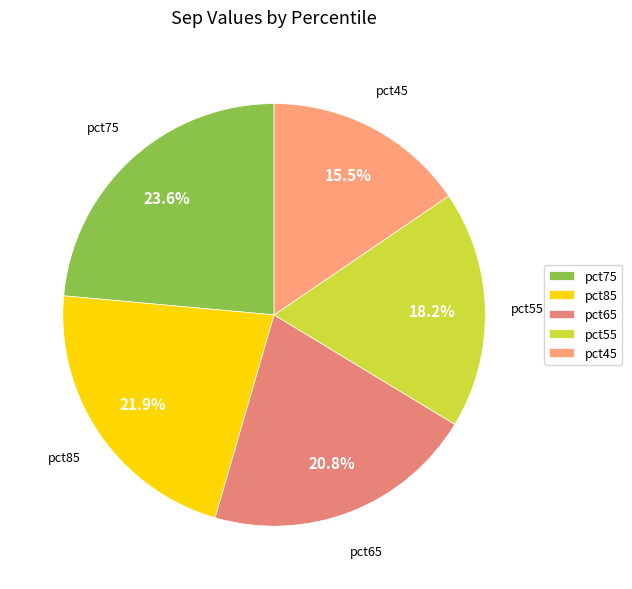

What percentage is the pct75 slice, to the nearest percent?

24%